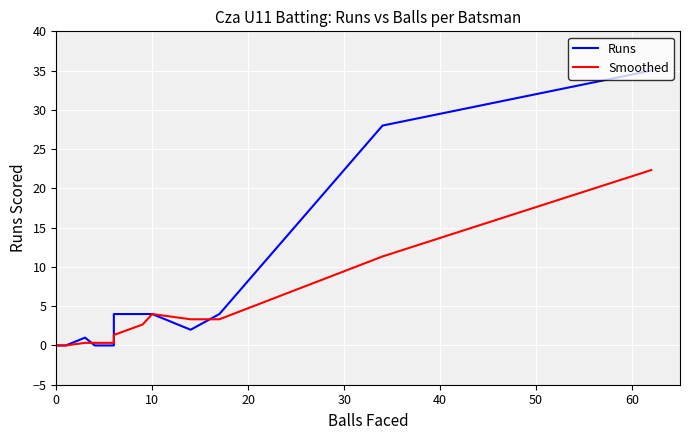

After their last crossing, which series has the higher values: Smoothed or Runs?

Runs